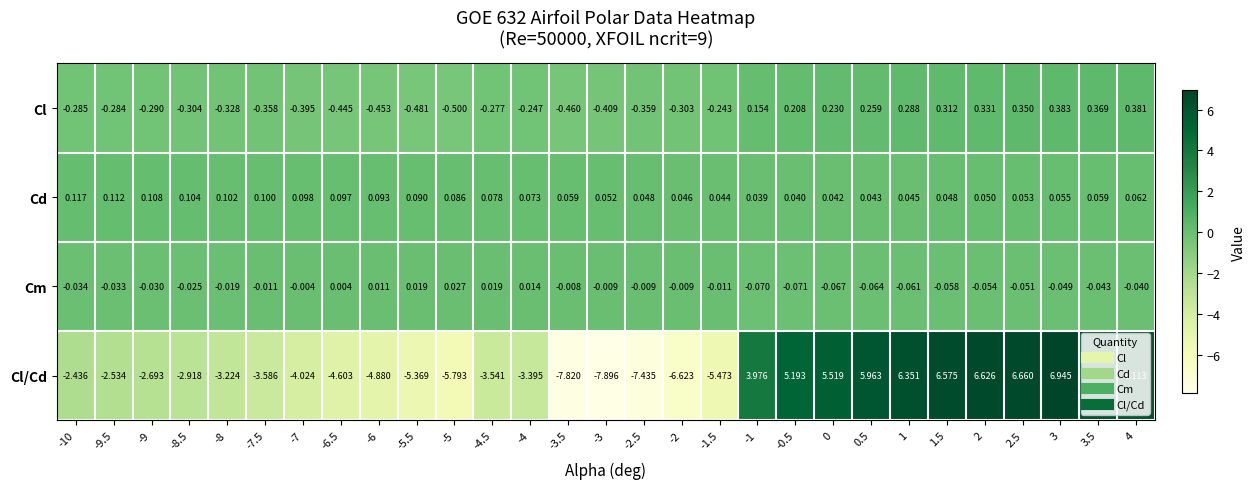

At -0.5, list the series in order from smallest to largest.

Cm, Cd, Cl, Cl/Cd